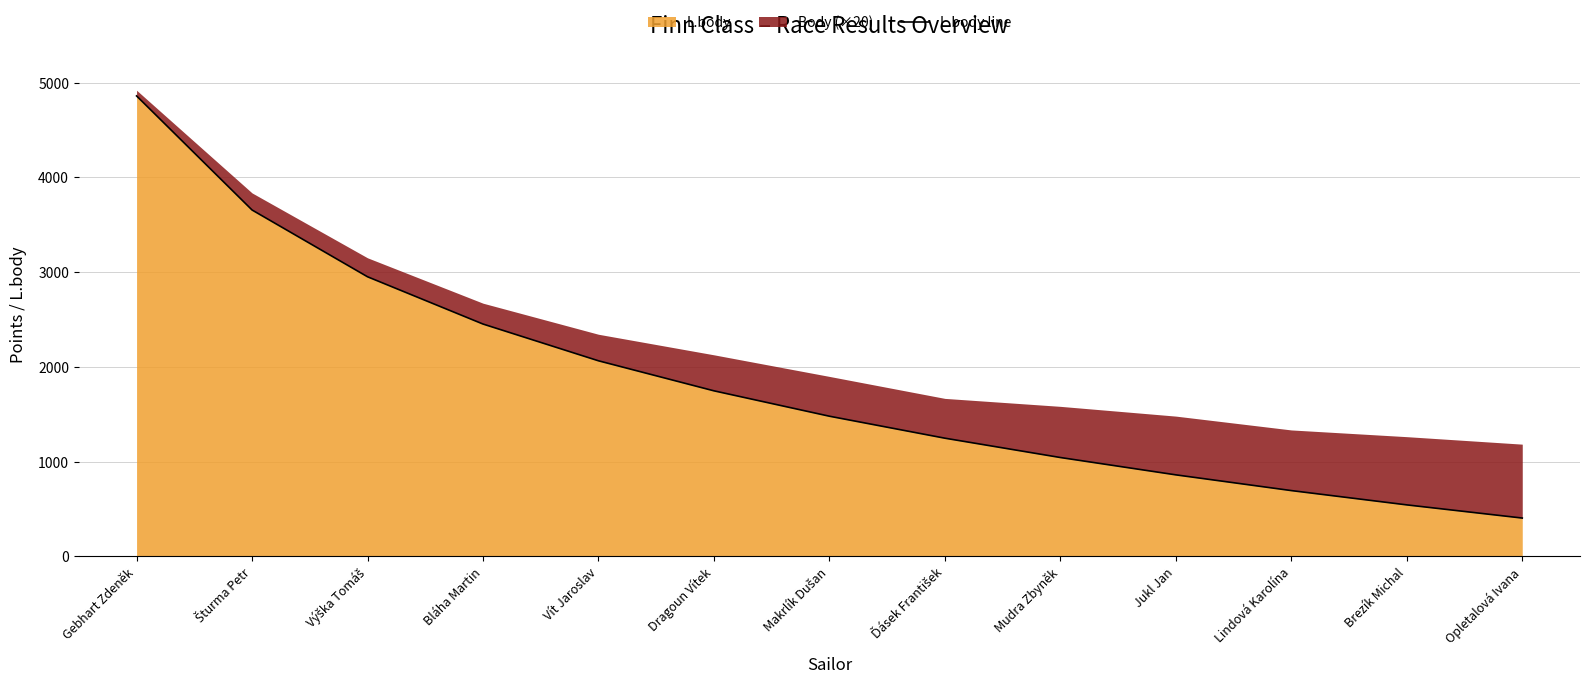

Between Bláha Martin and Vít Jaroslav, which is larger?

Bláha Martin